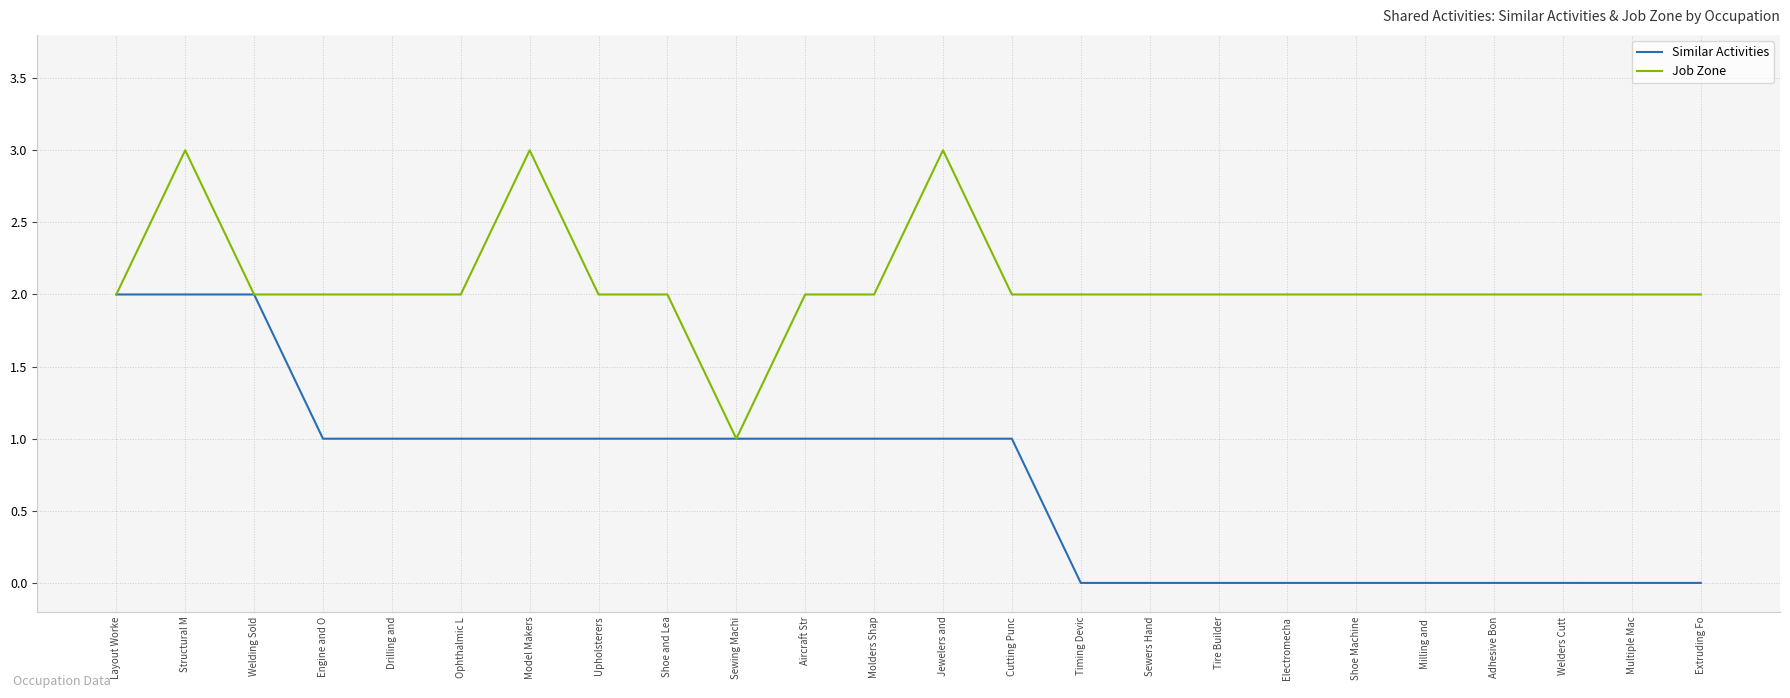

At which label does Job Zone reach its minimum?

Sewing Machi